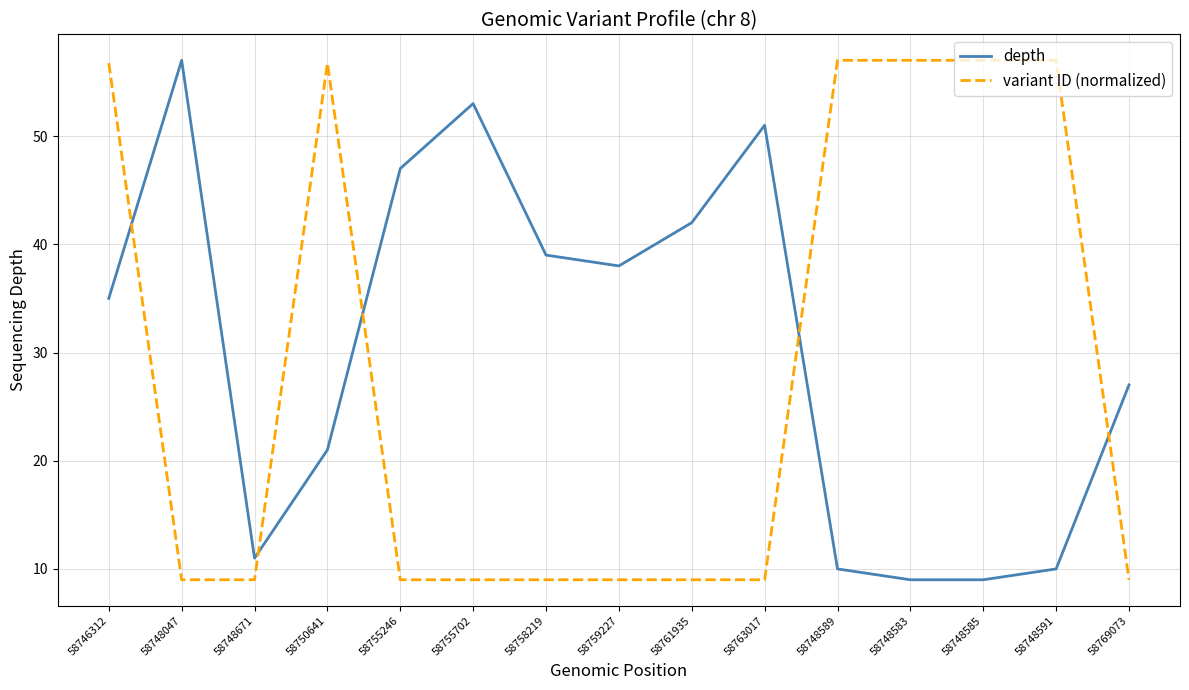

True or false: variant ID (normalized) has a value of 9.0 at 58755246.

True